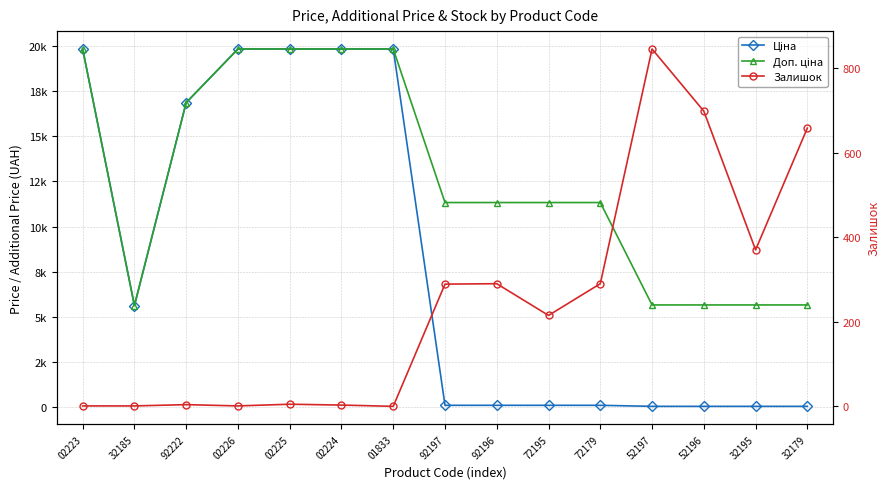

Reading left to right, transcribe all the data shown in this chart.

Ціна: 19831.1	5636.0	16863.2	19831.1	19831.1	19831.1	19831.1	113.3	113.3	113.3	113.3	56.7	56.7	56.7	56.7
Доп. ціна: 19831.1	5636.0	16863.2	19831.1	19831.1	19831.1	19831.1	11334.0	11334.0	11334.0	11334.0	5667.0	5667.0	5667.0	5667.0
Залишок: 1.0	1.0	4.0	1.0	5.0	3.0	0.0	289.0	290.0	215.0	290.0	845.0	698.0	370.0	658.0